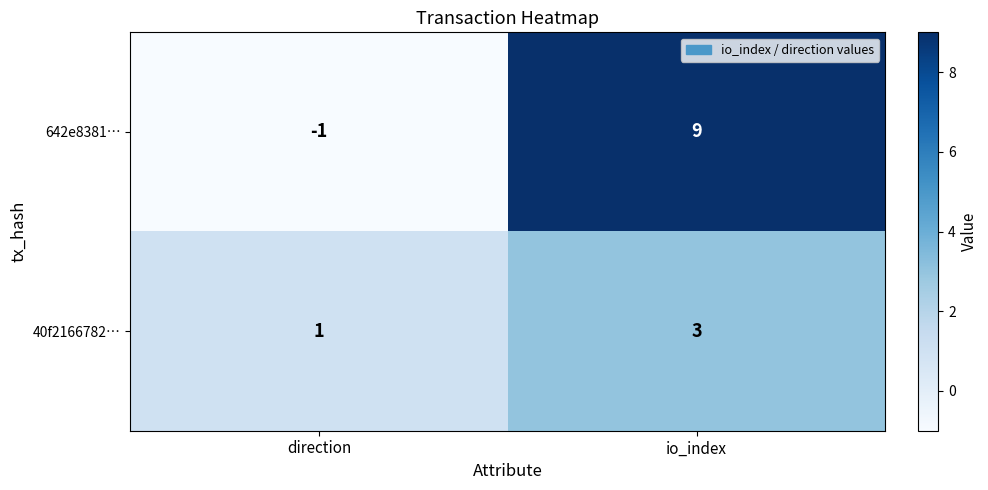

The value of 40f2166782… at io_index is 3. True or false?

True